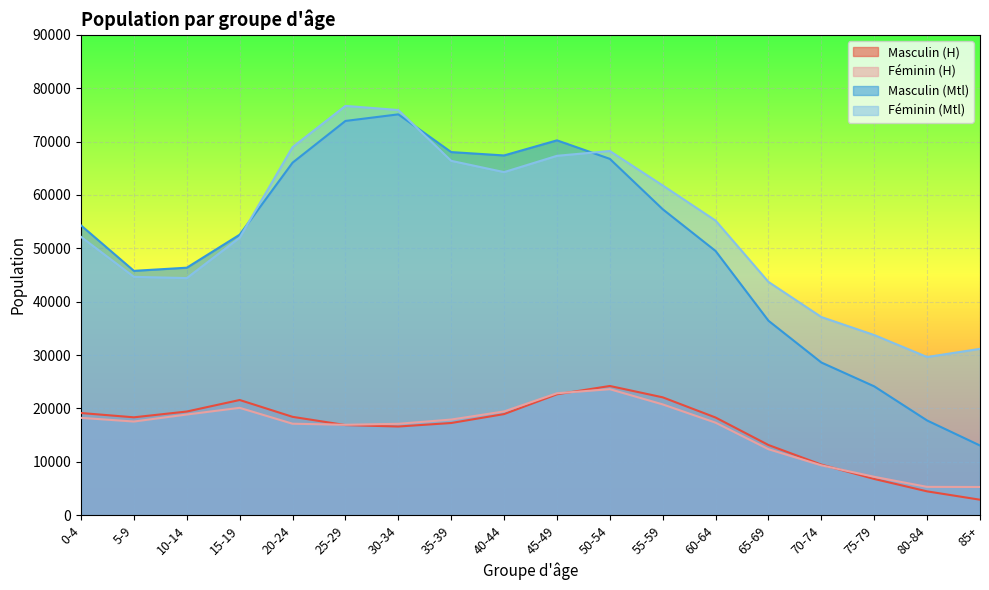

What is the approximate value of Masculin (H) at 60-64, to the nearest 10?

18290